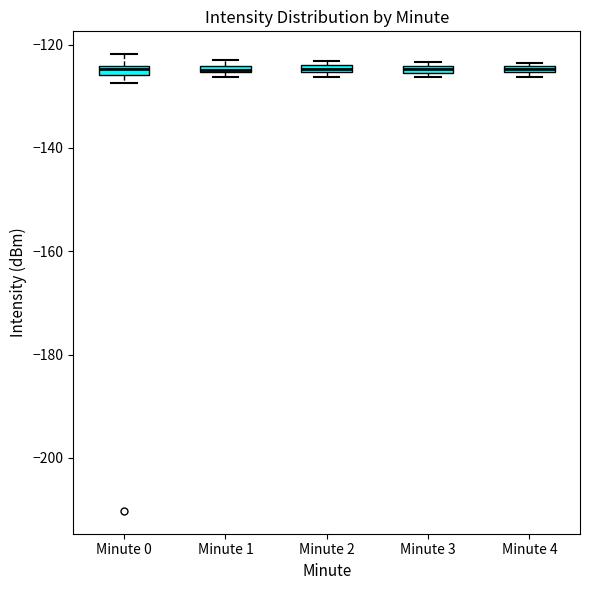

Where is the lower edge of the box for Minute 1 on the y-axis? The values are not printed on the chart, so give them approximately, as read against the axis.

-126